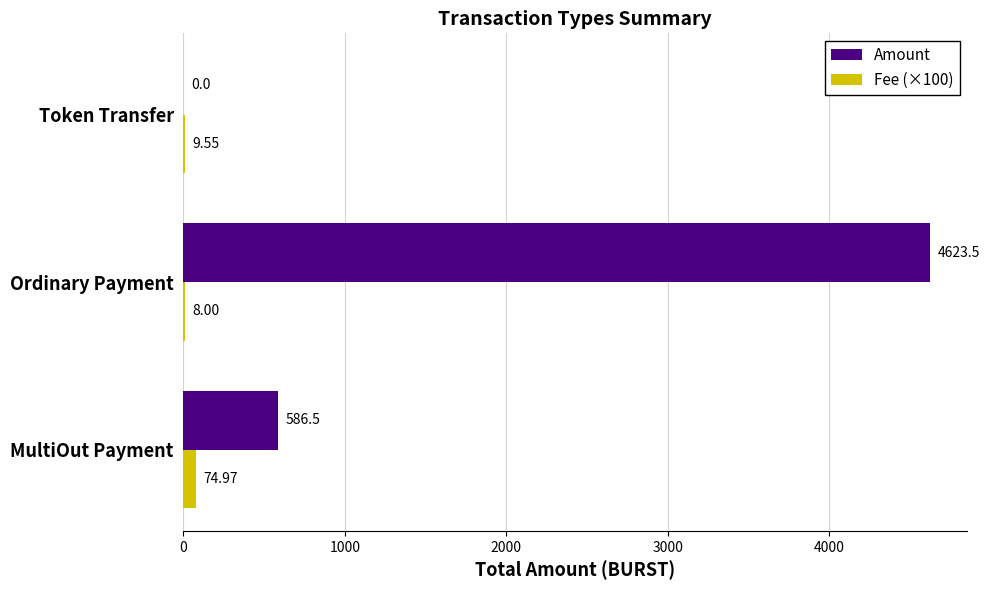

At which category is the sum across all series the highest?

Ordinary Payment